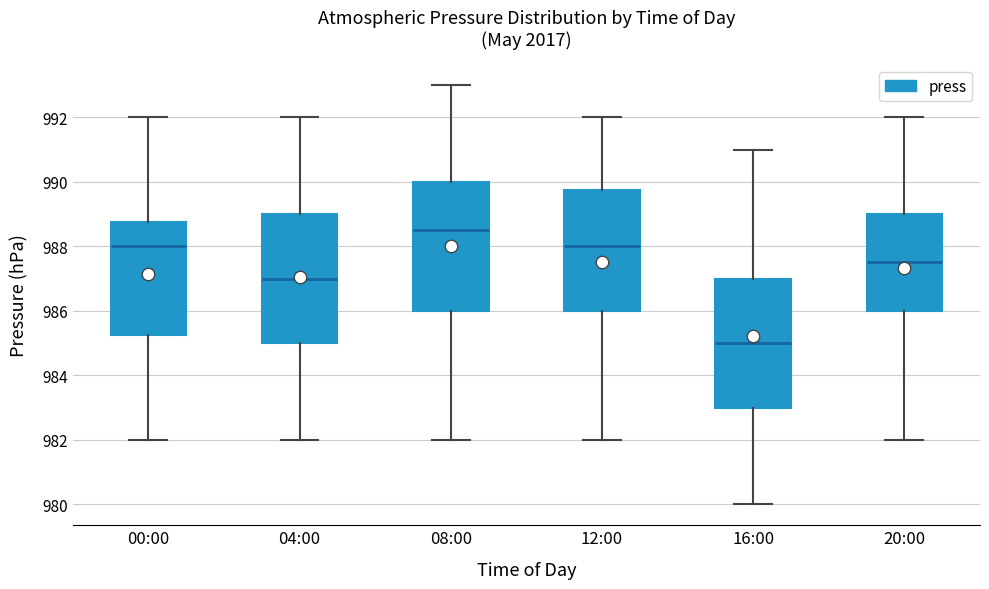

Where is the upper edge of the box for 04:00 on the y-axis? The values are not printed on the chart, so give them approximately, as read against the axis.

989.0